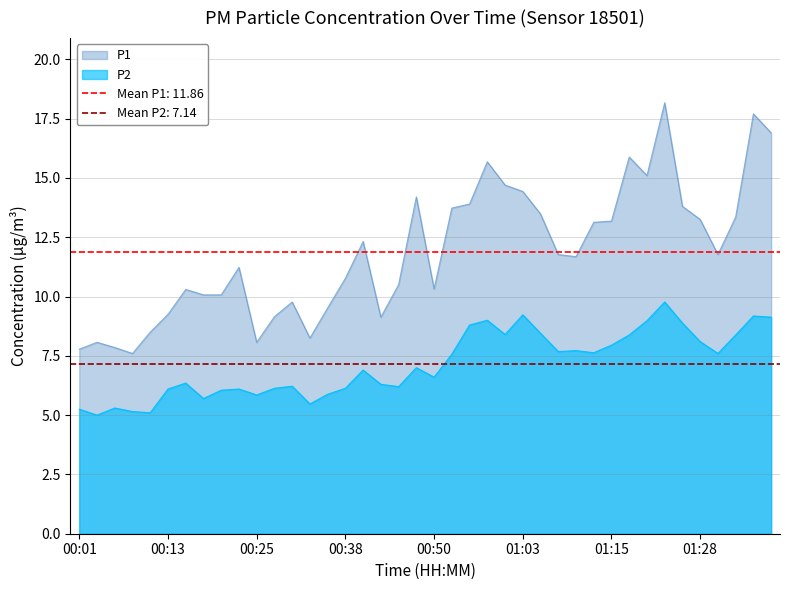

What is the label of the 5th point from the right?

01:28